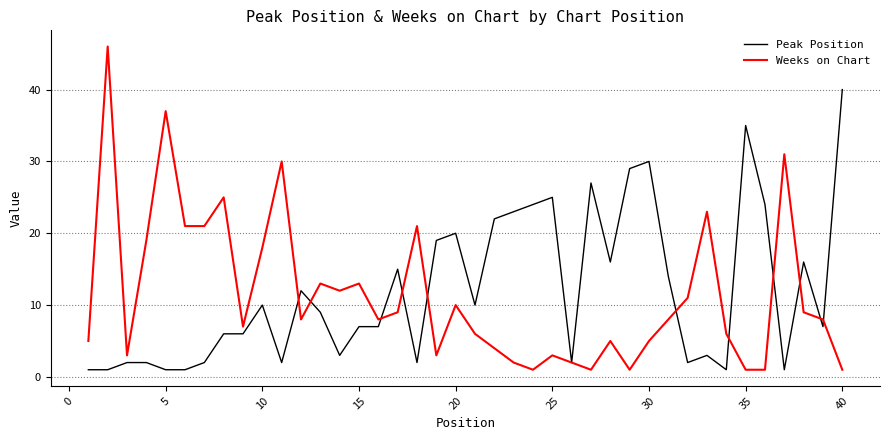

Reading left to right, extract all data points from this chart.

Peak Position: 1	1	2	2	1	1	2	6	6	10	2	12	9	3	7	7	15	2	19	20	10	22	23	24	25	2	27	16	29	30	14	2	3	1	35	24	1	16	7	40
Weeks on Chart: 5	46	3	19	37	21	21	25	7	18	30	8	13	12	13	8	9	21	3	10	6	4	2	1	3	2	1	5	1	5	8	11	23	6	1	1	31	9	8	1